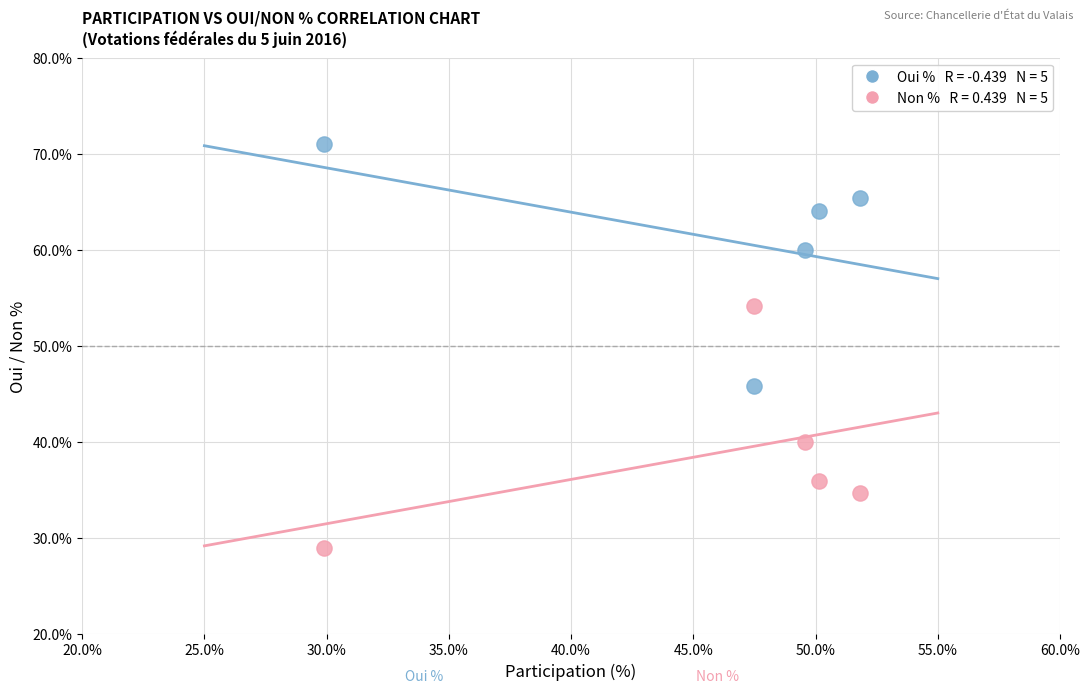

Across all data points, what is the average Y value?

50.0